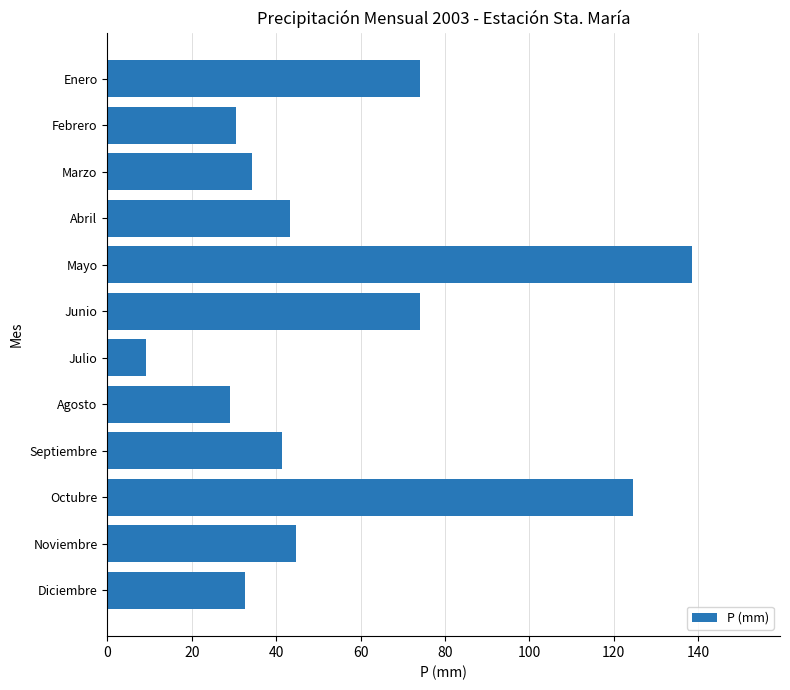

What is the minimum value shown in the chart?

9.2